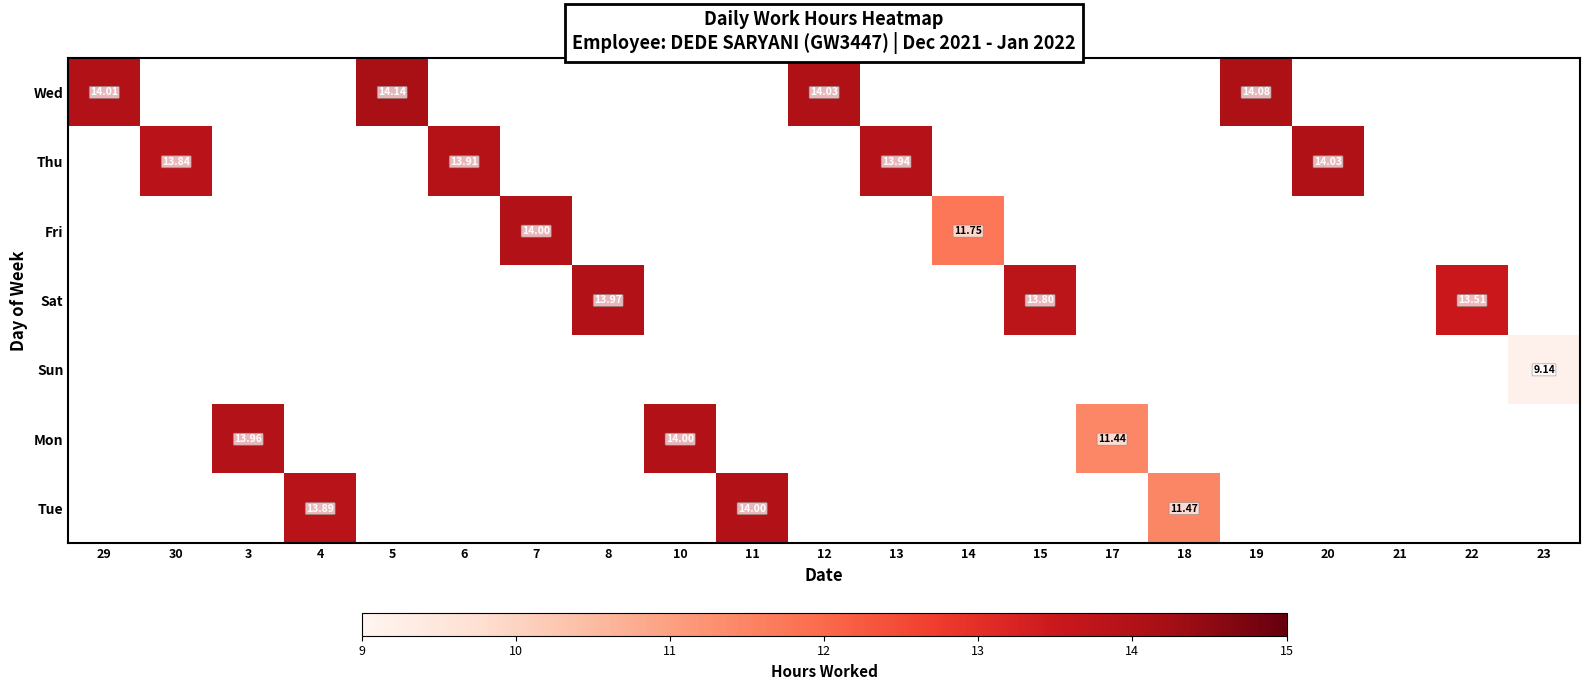

What is the highest value of the Mon series?

14.0